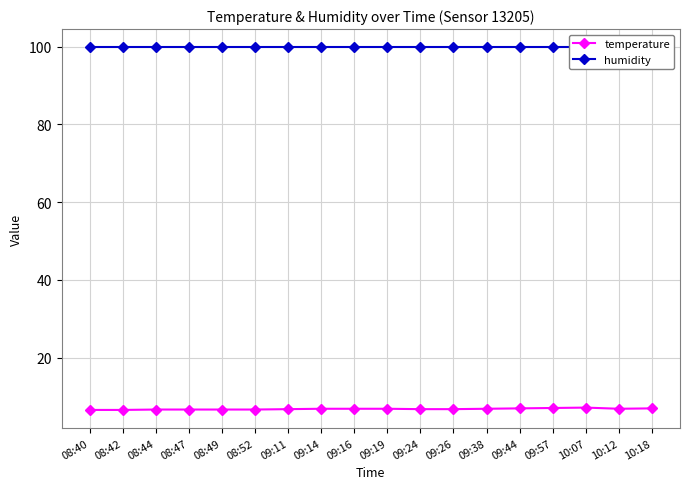

Is the value of humidity at 09:11 greater than the value of temperature at 08:49?

Yes